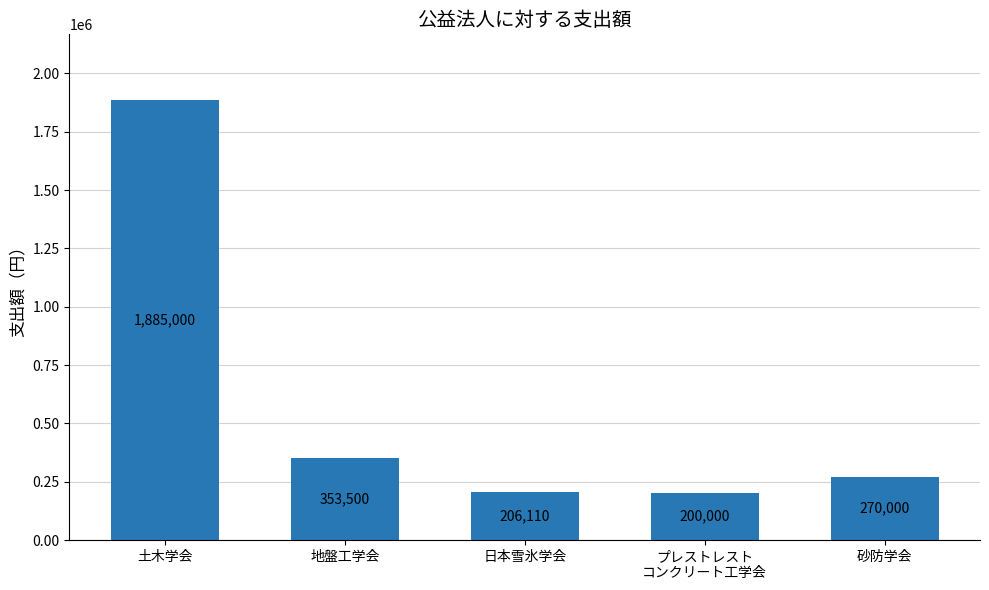

What is the average value?

582922